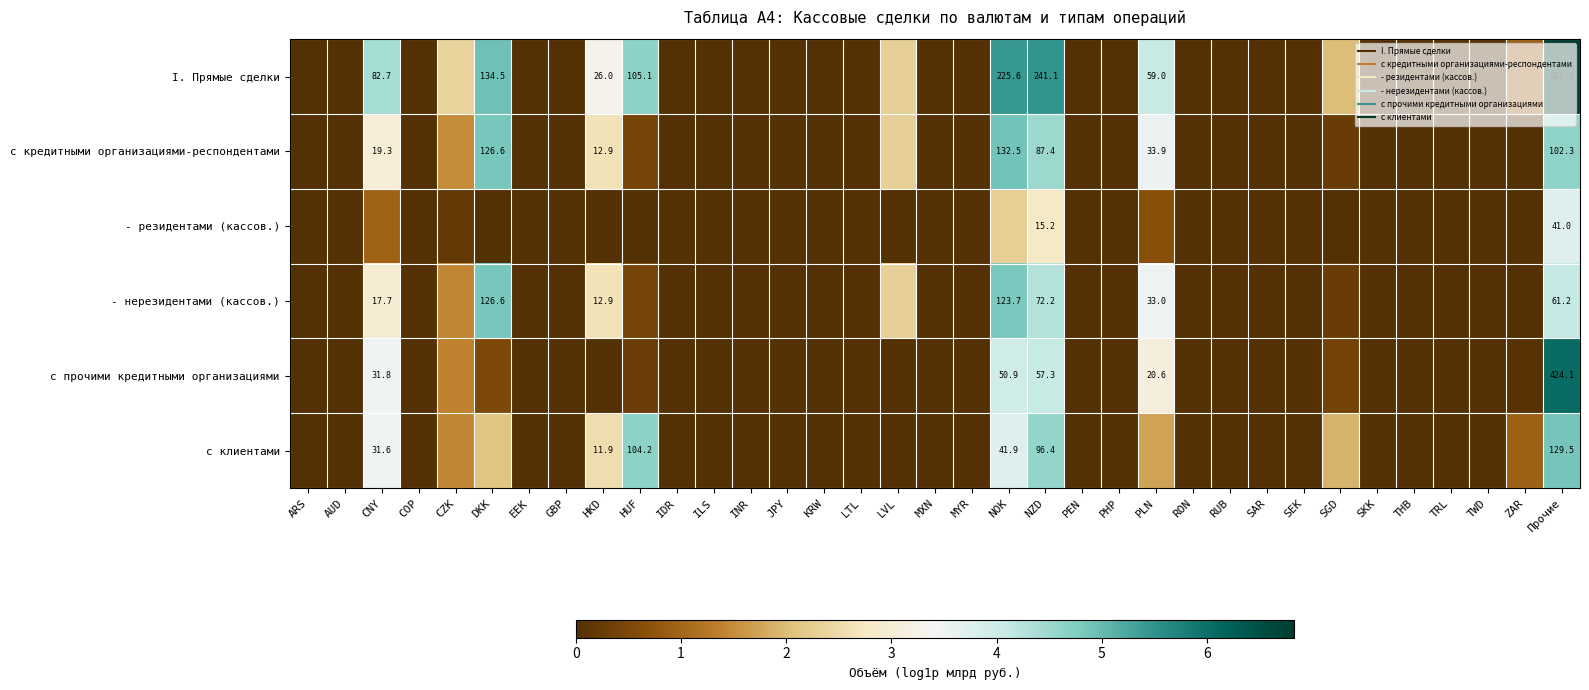

Is it true that с кредитными организациями-респондентами equals 0.0 at COP?

True